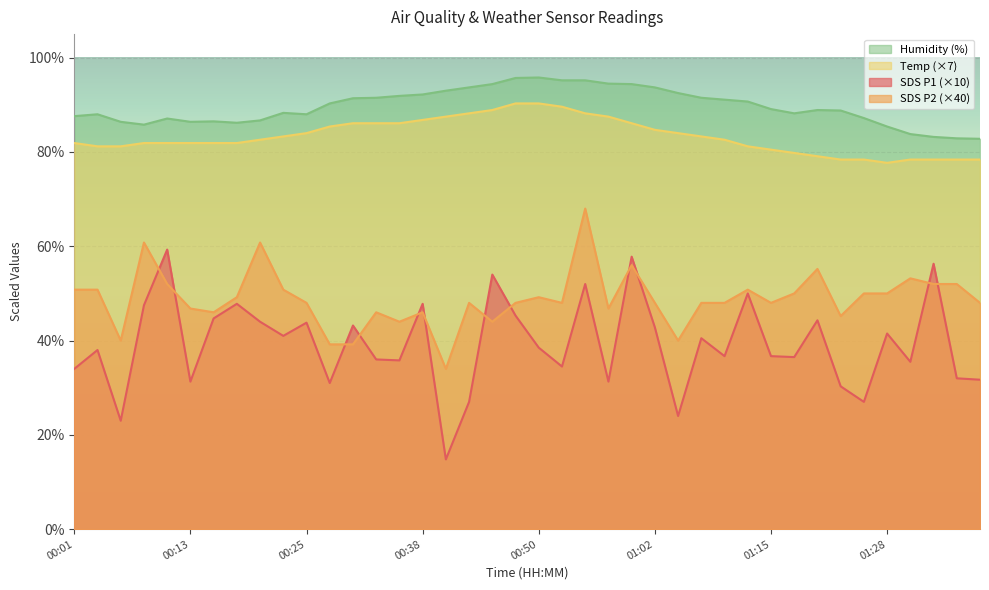

Reading left to right, what are all the values shown in this chart?

SDS_P1: 00:01=34.0	00:03=38.0	00:06=23.0	00:08=47.5	00:11=59.3	00:13=31.3	00:16=44.7	00:18=47.8	00:21=44.0	00:23=41.0	00:25=43.8	00:28=31.0	00:30=43.2	00:33=36.0	00:35=35.8	00:38=47.8	00:40=14.8	00:42=27.0	00:45=54.0	00:47=45.3	00:50=38.5	00:52=34.5	00:55=52.0	00:57=31.3	01:00=57.8	01:02=42.8	01:05=24.0	01:07=40.5	01:10=36.7	01:13=50.0	01:15=36.7	01:17=36.5	01:20=44.3	01:22=30.3	01:25=27.0	01:28=41.5	01:30=35.5	01:32=56.3	01:35=32.0	01:37=31.7
SDS_P2: 00:01=50.8	00:03=50.8	00:06=40.0	00:08=60.8	00:11=52.0	00:13=46.8	00:16=46.0	00:18=49.2	00:21=60.8	00:23=50.8	00:25=48.0	00:28=39.2	00:30=39.2	00:33=46.0	00:35=44.0	00:38=46.0	00:40=34.0	00:42=48.0	00:45=44.0	00:47=48.0	00:50=49.2	00:52=48.0	00:55=68.0	00:57=46.8	01:00=56.0	01:02=48.0	01:05=40.0	01:07=48.0	01:10=48.0	01:13=50.8	01:15=48.0	01:17=50.0	01:20=55.2	01:22=45.2	01:25=50.0	01:28=50.0	01:30=53.2	01:32=52.0	01:35=52.0	01:37=48.0
Temp: 00:01=81.9	00:03=81.2	00:06=81.2	00:08=81.9	00:11=81.9	00:13=81.9	00:16=81.9	00:18=81.9	00:21=82.6	00:23=83.3	00:25=84.0	00:28=85.4	00:30=86.1	00:33=86.1	00:35=86.1	00:38=86.8	00:40=87.5	00:42=88.2	00:45=88.9	00:47=90.3	00:50=90.3	00:52=89.6	00:55=88.2	00:57=87.5	01:00=86.1	01:02=84.7	01:05=84.0	01:07=83.3	01:10=82.6	01:13=81.2	01:15=80.5	01:17=79.8	01:20=79.1	01:22=78.4	01:25=78.4	01:28=77.7	01:30=78.4	01:32=78.4	01:35=78.4	01:37=78.4
Humidity: 00:01=87.6	00:03=88.0	00:06=86.4	00:08=85.8	00:11=87.1	00:13=86.4	00:16=86.5	00:18=86.2	00:21=86.7	00:23=88.3	00:25=88.0	00:28=90.3	00:30=91.4	00:33=91.5	00:35=91.9	00:38=92.2	00:40=93.0	00:42=93.7	00:45=94.4	00:47=95.7	00:50=95.8	00:52=95.2	00:55=95.2	00:57=94.5	01:00=94.4	01:02=93.7	01:05=92.5	01:07=91.5	01:10=91.1	01:13=90.7	01:15=89.1	01:17=88.2	01:20=88.9	01:22=88.8	01:25=87.2	01:28=85.4	01:30=83.8	01:32=83.2	01:35=82.9	01:37=82.8